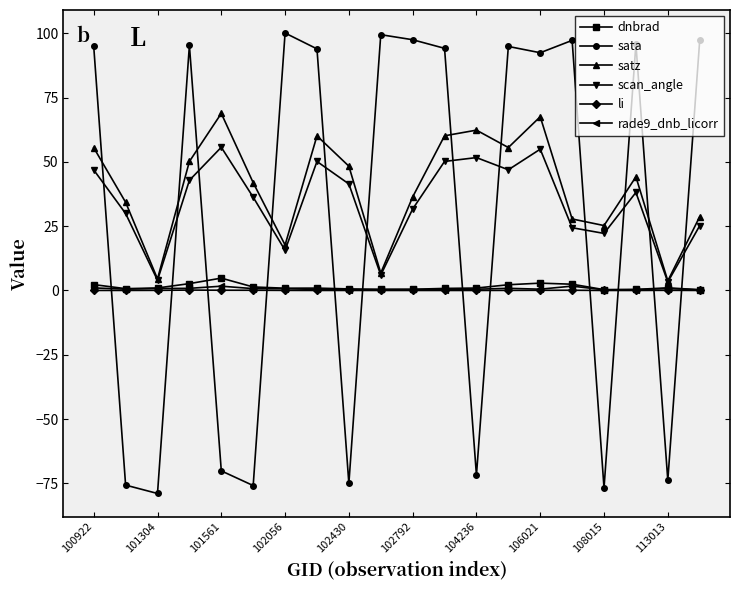

What is the value of the satz point at the 5th from the left?

68.8